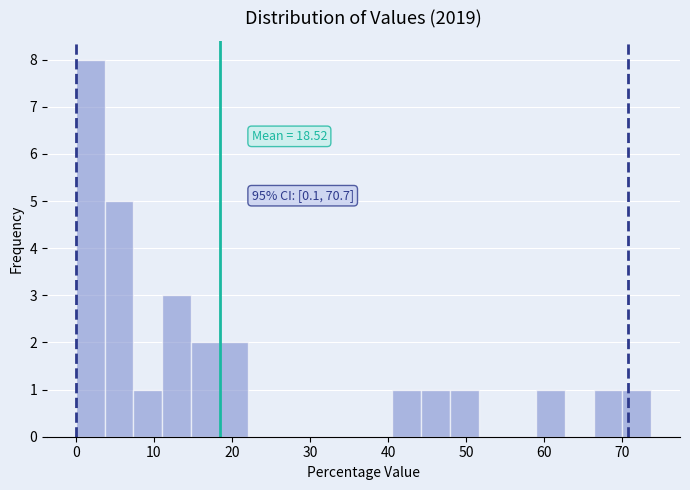

Read against the x-axis, roughly where is the centre of the tallest bar?

2